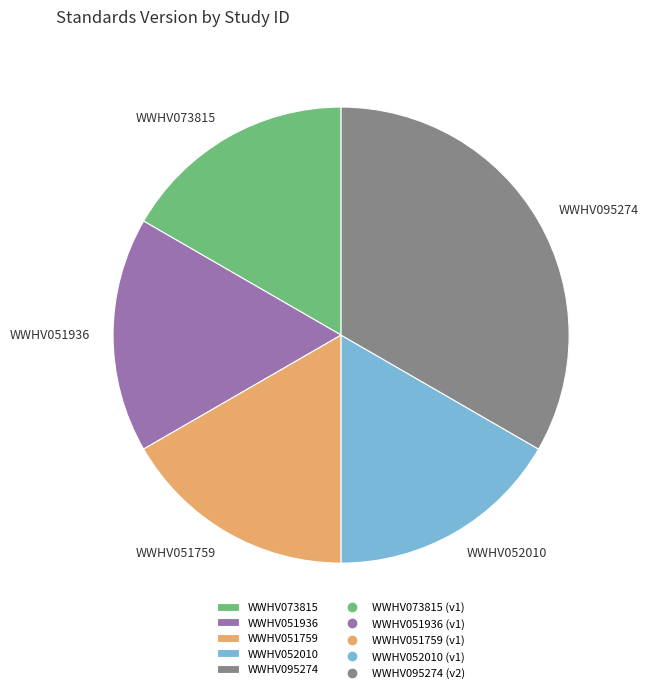

Approximately how many times larger is the value at WWHV051936 compared to WWHV051759?

1.0